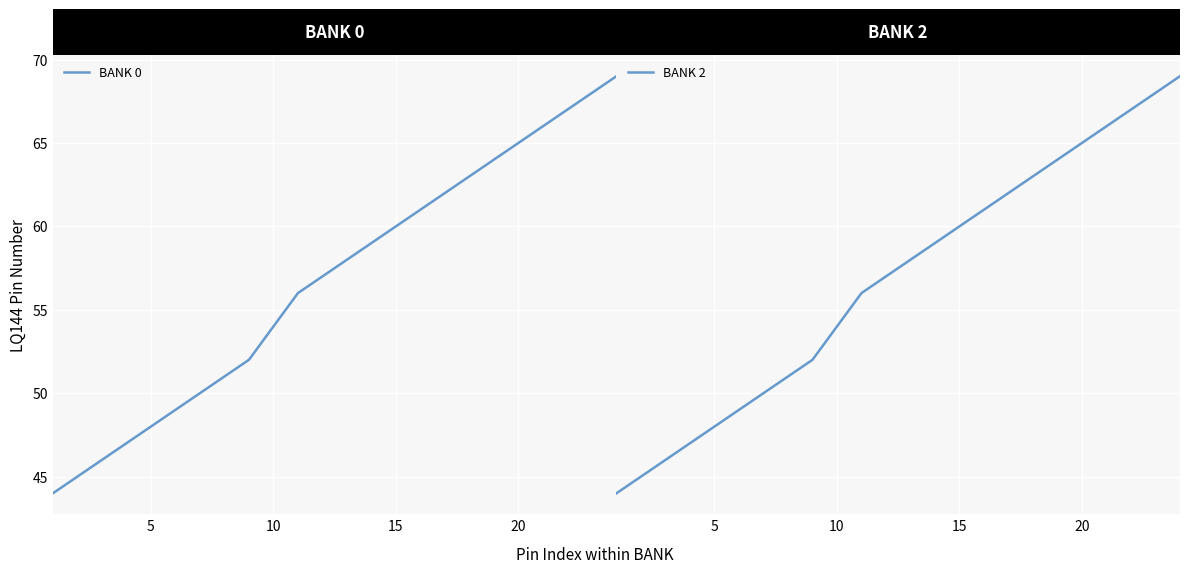

The BANK 2 series shows 113 at 23. True or false?

False